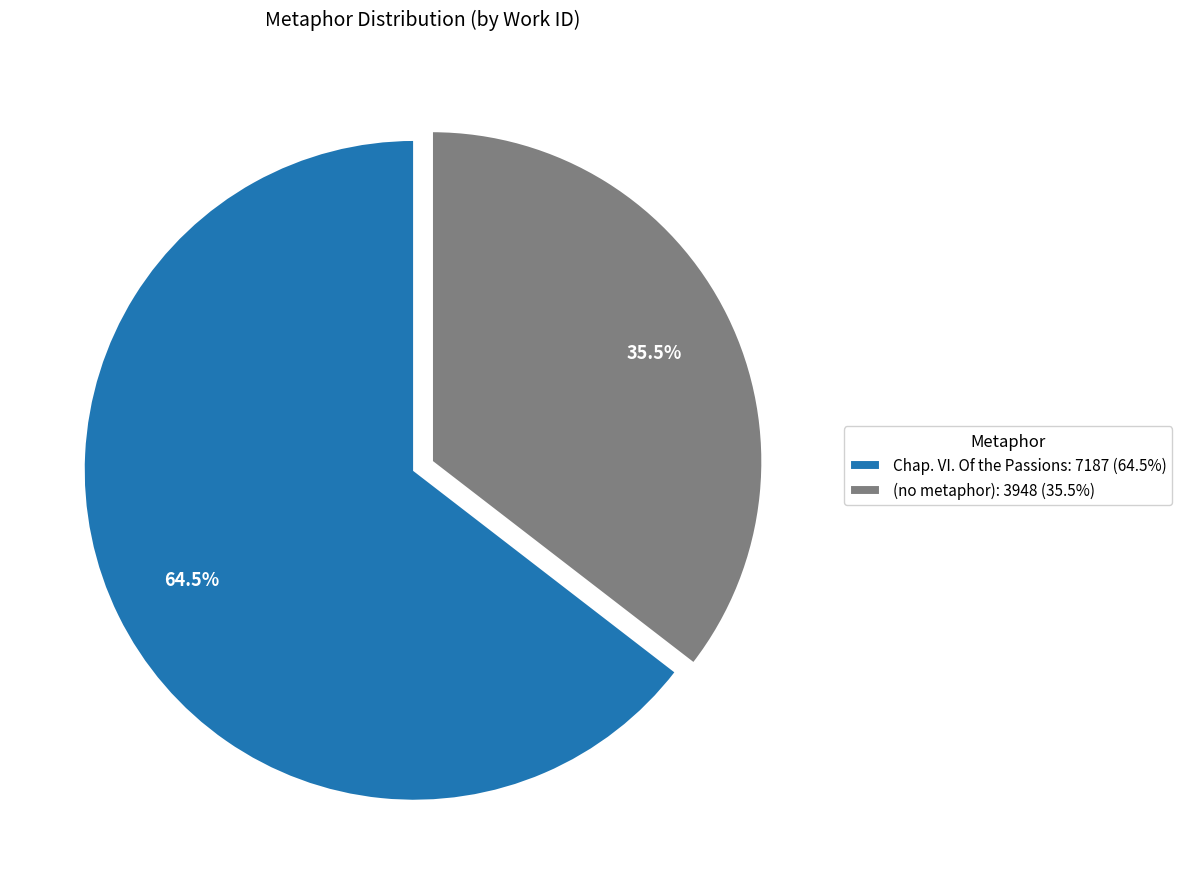

Combined, what portion of the pie is Chap. VI. Of the Passions: 7187 (64.5%) and (no metaphor): 3948 (35.5%)?

100.0%